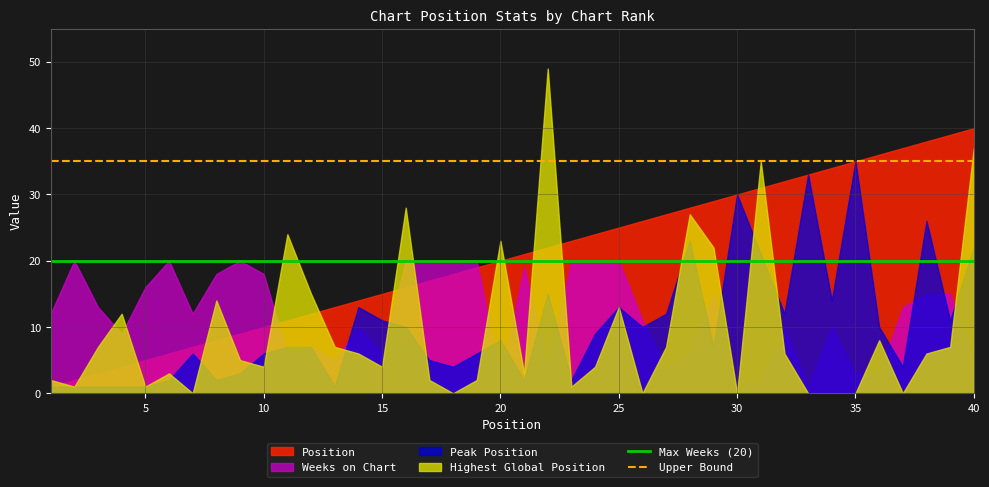

What is the average value of the Max Weeks (20) series?

20